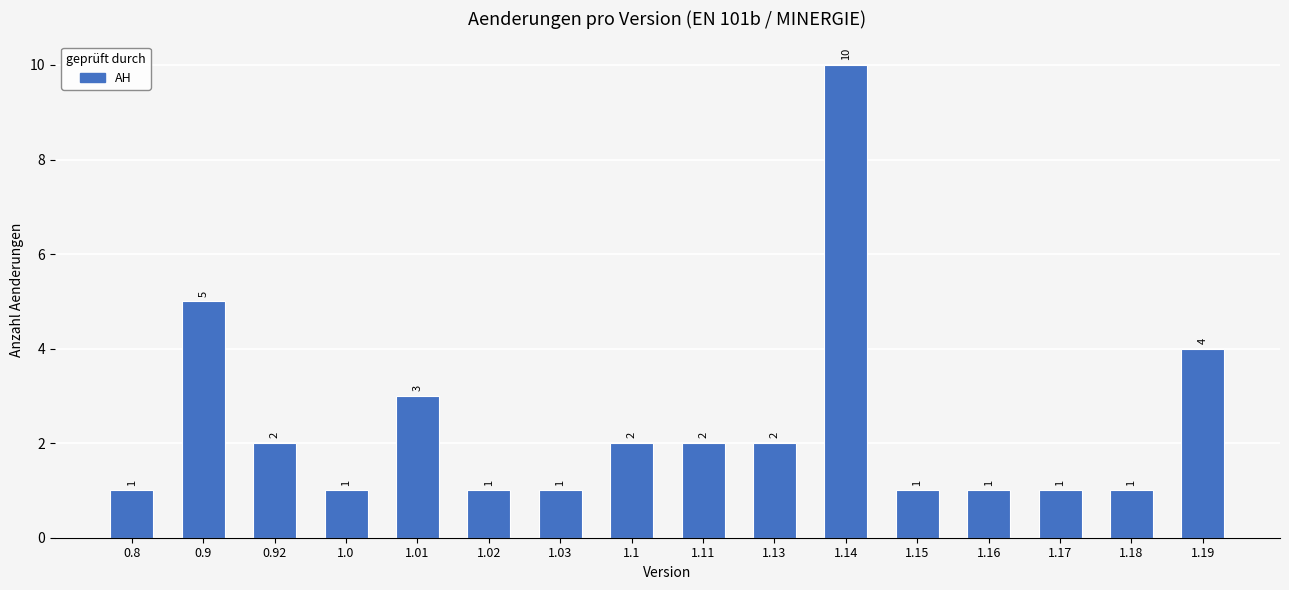

At which category does the chart reach its peak across all series?

1.14